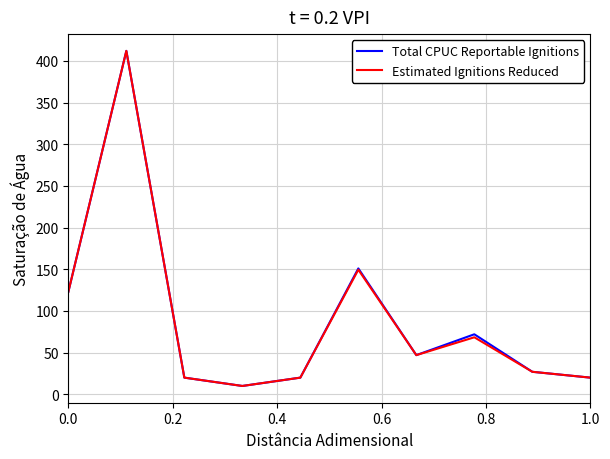

Does the chart have visible grid lines?

Yes